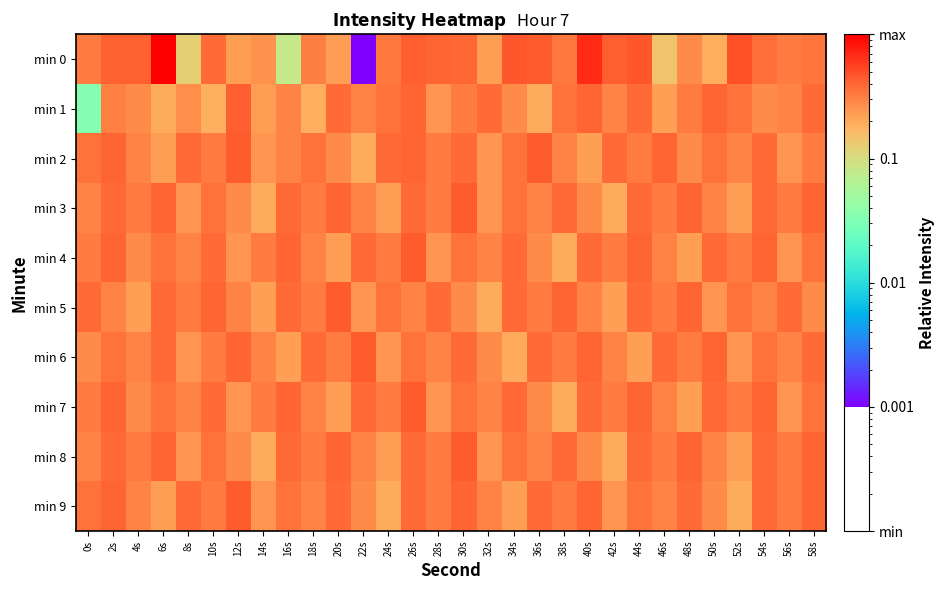

Which has a higher value, 58s or 10s?

10s